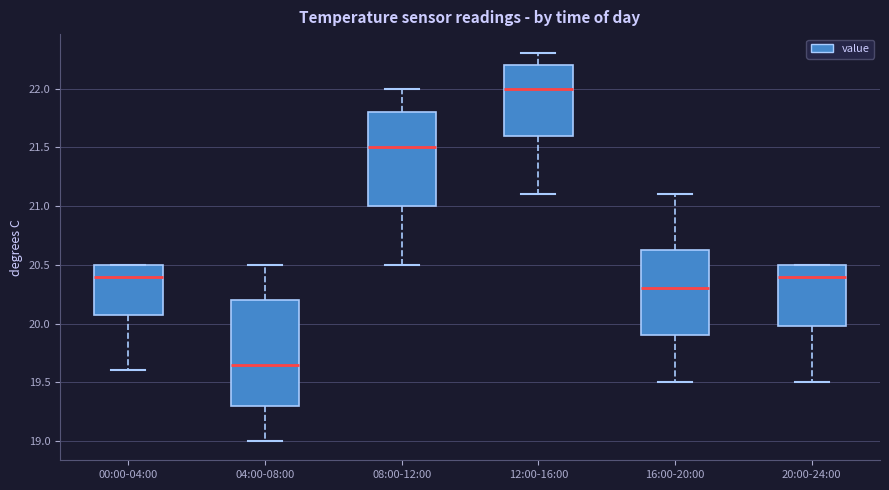

Reading left to right, read every box against the y-axis: the position of its median line, the range the box covers, and the ends of its whiskers. The values are not printed on the chart, so give them approximately, as read against the axis.

00:00-04:00: median 20.40, box 20.10 to 20.50, whiskers 19.60 to 20.50
04:00-08:00: median 19.65, box 19.30 to 20.20, whiskers 19.00 to 20.50
08:00-12:00: median 21.50, box 21.00 to 21.80, whiskers 20.50 to 22.00
12:00-16:00: median 22.00, box 21.60 to 22.20, whiskers 21.10 to 22.30
16:00-20:00: median 20.30, box 19.90 to 20.65, whiskers 19.50 to 21.10
20:00-24:00: median 20.40, box 20.00 to 20.50, whiskers 19.50 to 20.50